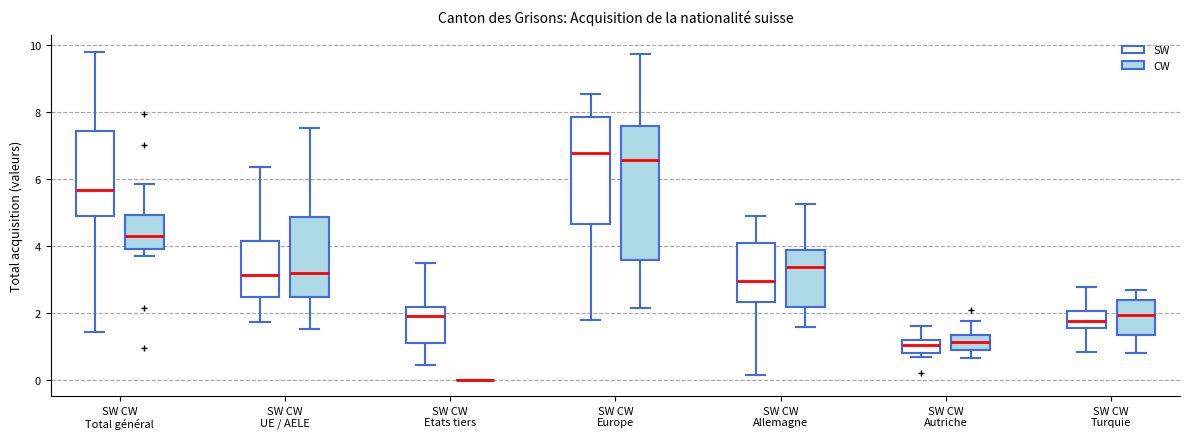

Where is the lower edge of the box for SW CW Europe (SW) on the y-axis? The values are not printed on the chart, so give them approximately, as read against the axis.

4.6